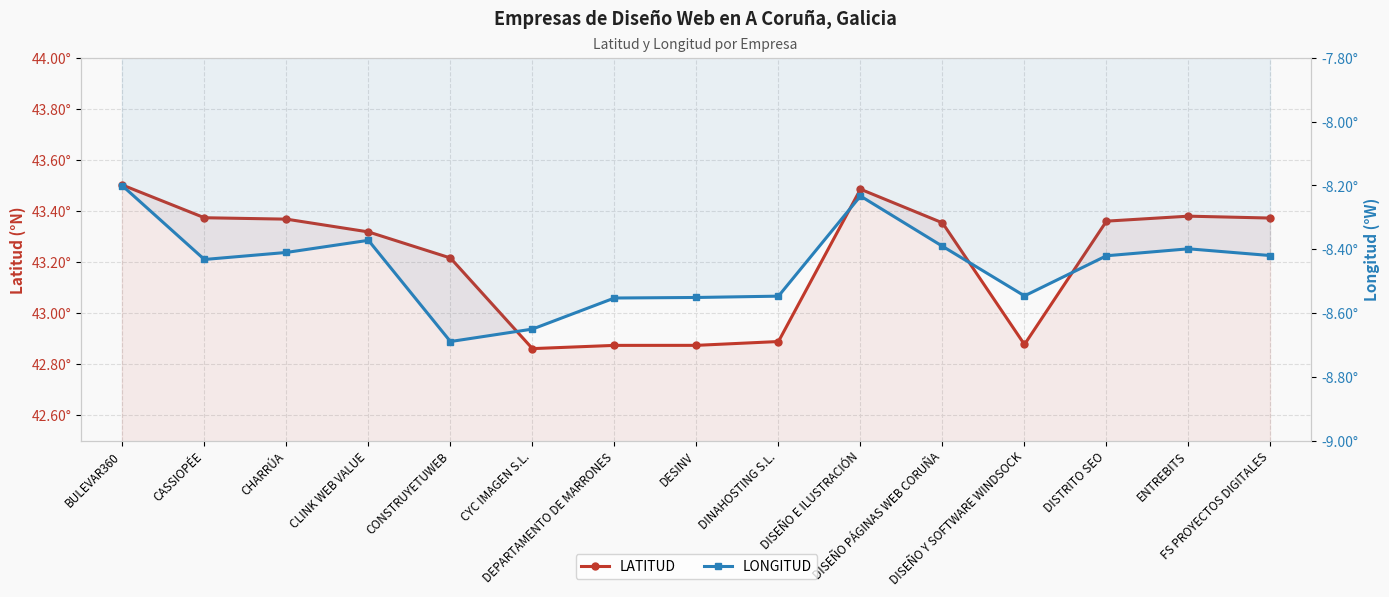

What is the value of the LONGITUD point at the 8th from the left?

-8.6